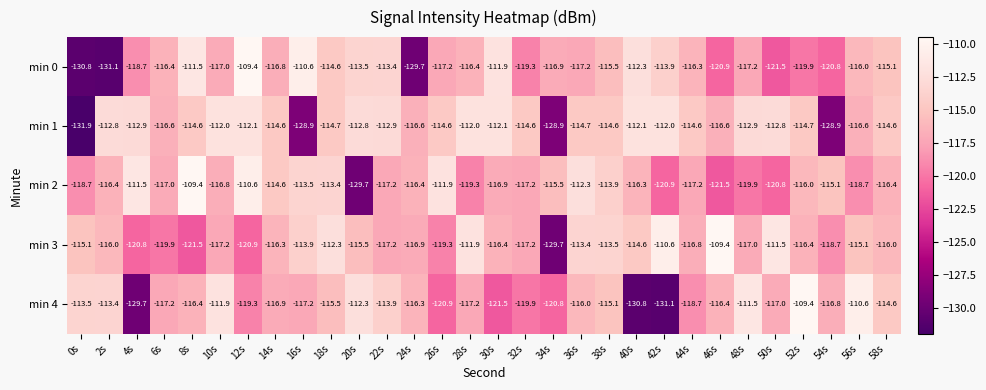

At which label does min 2 first exceed -116?

4s